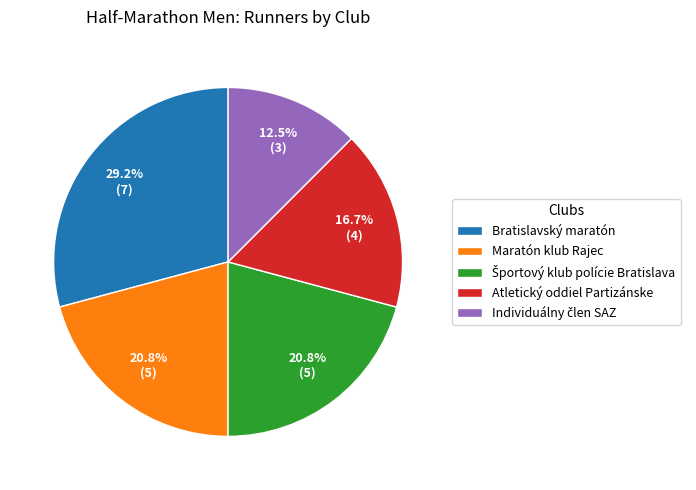

Between Atletický oddiel Partizánske and Bratislavský maratón, which is larger?

Bratislavský maratón